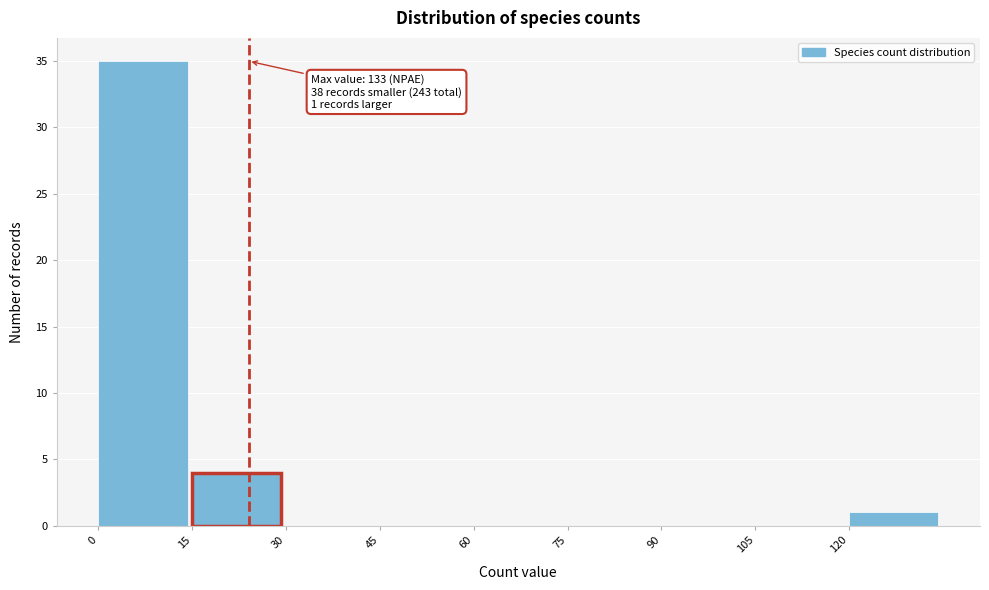

Which range on the x-axis has the tallest bar?

0 to 15